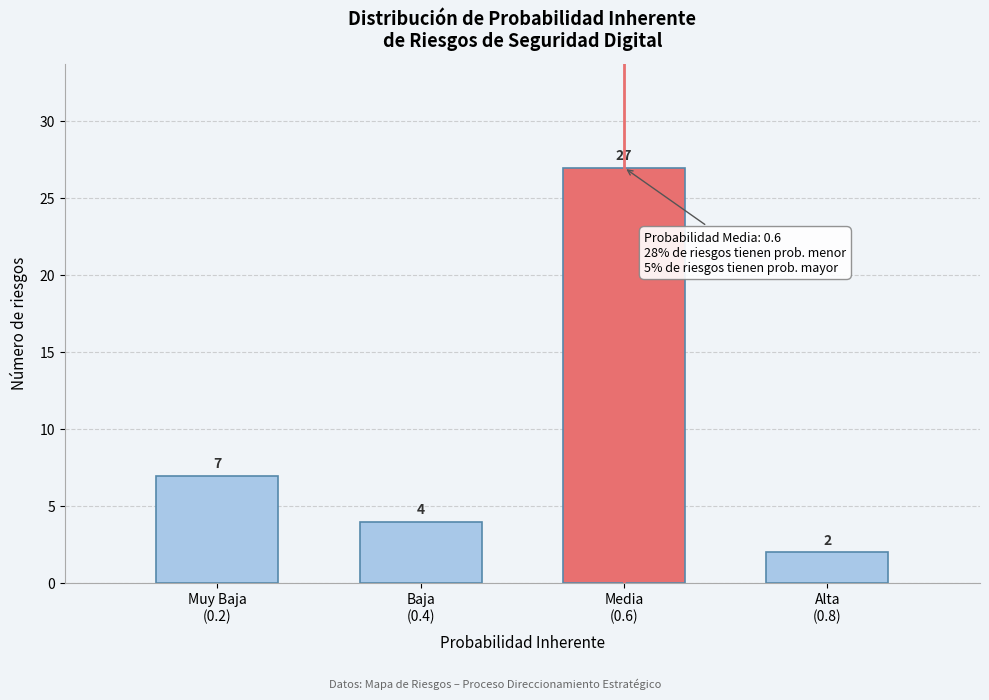

Reading right to left, transcribe all the data shown in this chart.

2	27	4	7